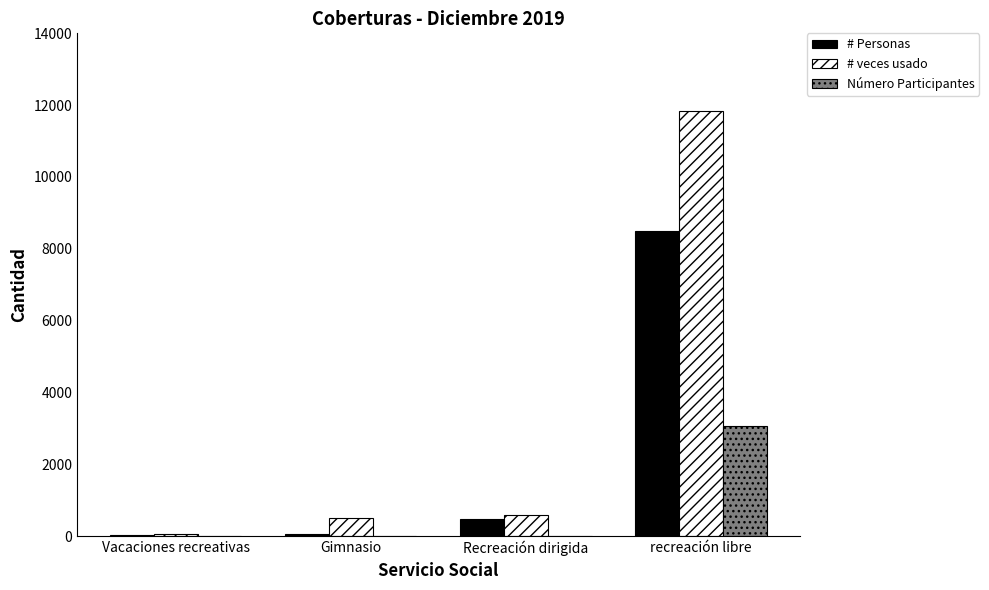

True or false: # veces usado has a value of 44 at Vacaciones recreativas.

True